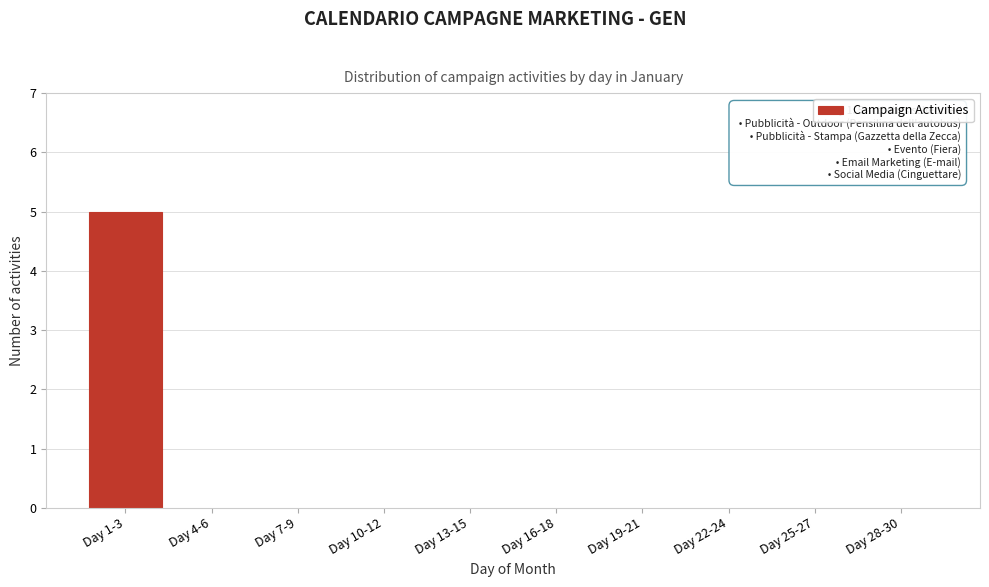

Reading right to left, list all the values displayed in this chart.

Day 28-30=0	Day 25-27=0	Day 22-24=0	Day 19-21=0	Day 16-18=0	Day 13-15=0	Day 10-12=0	Day 7-9=0	Day 4-6=0	Day 1-3=5